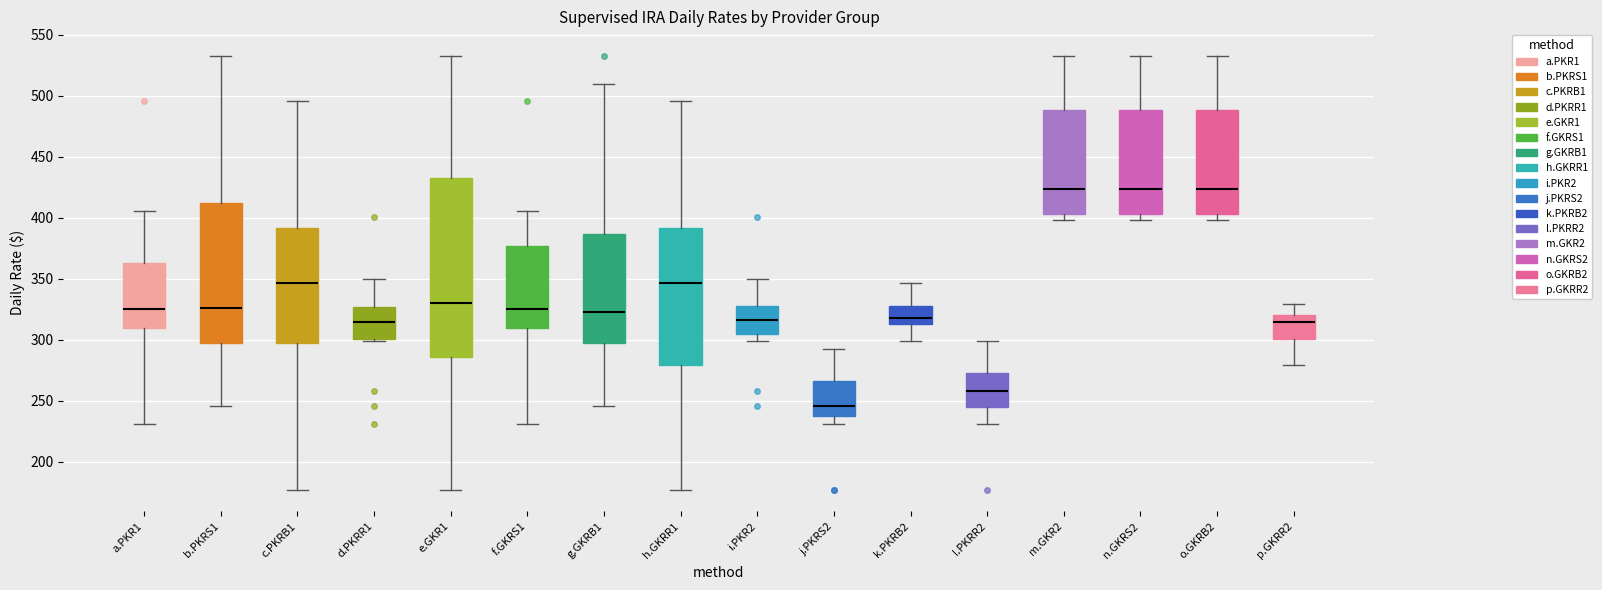

Reading left to right, read every box against the y-axis: the position of its median line, the range the box covers, and the ends of its whiskers. The values are not printed on the chart, so give them approximately, as read against the axis.

a.PKR1: median 325, box 310 to 365, whiskers 230 to 405
b.PKRS1: median 325, box 295 to 410, whiskers 245 to 535
c.PKRB1: median 345, box 295 to 390, whiskers 175 to 495
d.PKRR1: median 315, box 300 to 325, whiskers 300 (just below the box's lower edge) to 350
e.GKR1: median 330, box 285 to 435, whiskers 175 to 535
f.GKRS1: median 325, box 310 to 375, whiskers 230 to 405
g.GKRB1: median 325, box 295 to 385, whiskers 245 to 510
h.GKRR1: median 345, box 280 to 390, whiskers 175 to 495
i.PKR2: median 315, box 305 to 325, whiskers 300 to 350
j.PKRS2: median 245, box 240 to 265, whiskers 230 to 295
k.PKRB2: median 320, box 315 to 325, whiskers 300 to 345
l.PKRR2: median 260, box 245 to 275, whiskers 230 to 300
m.GKR2: median 425, box 405 to 490, whiskers 400 to 535
n.GKRS2: median 425, box 405 to 490, whiskers 400 to 535
o.GKRB2: median 425, box 405 to 490, whiskers 400 to 535
p.GKRR2: median 315, box 300 to 320, whiskers 280 to 330